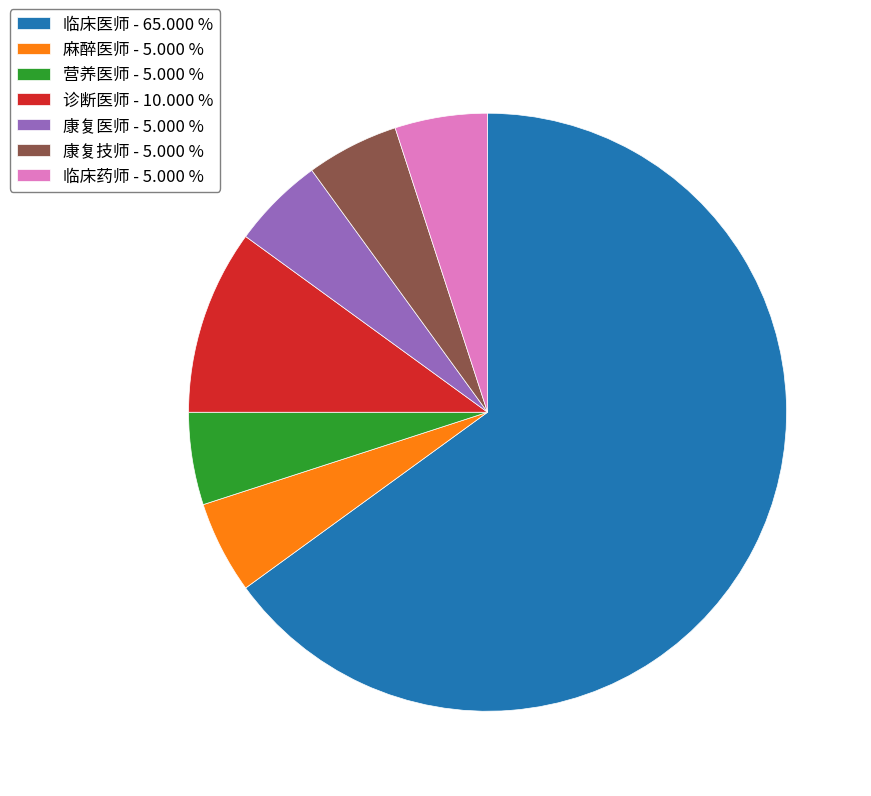

Between 临床药师 and 诊断医师, which is larger?

诊断医师